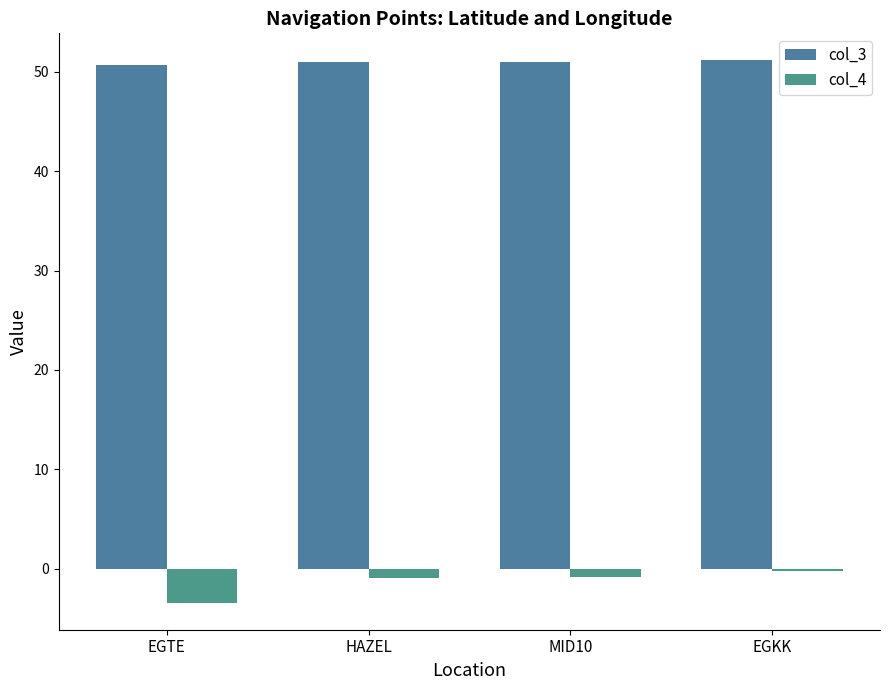

The value of col_3 at HAZEL is 51.0. True or false?

True